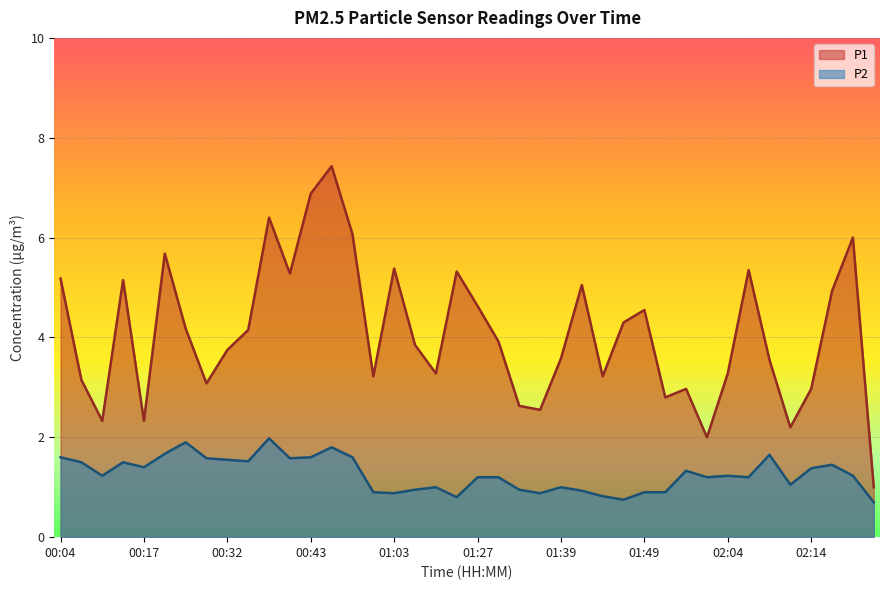

What is the label of the 20th point from the left?

01:19